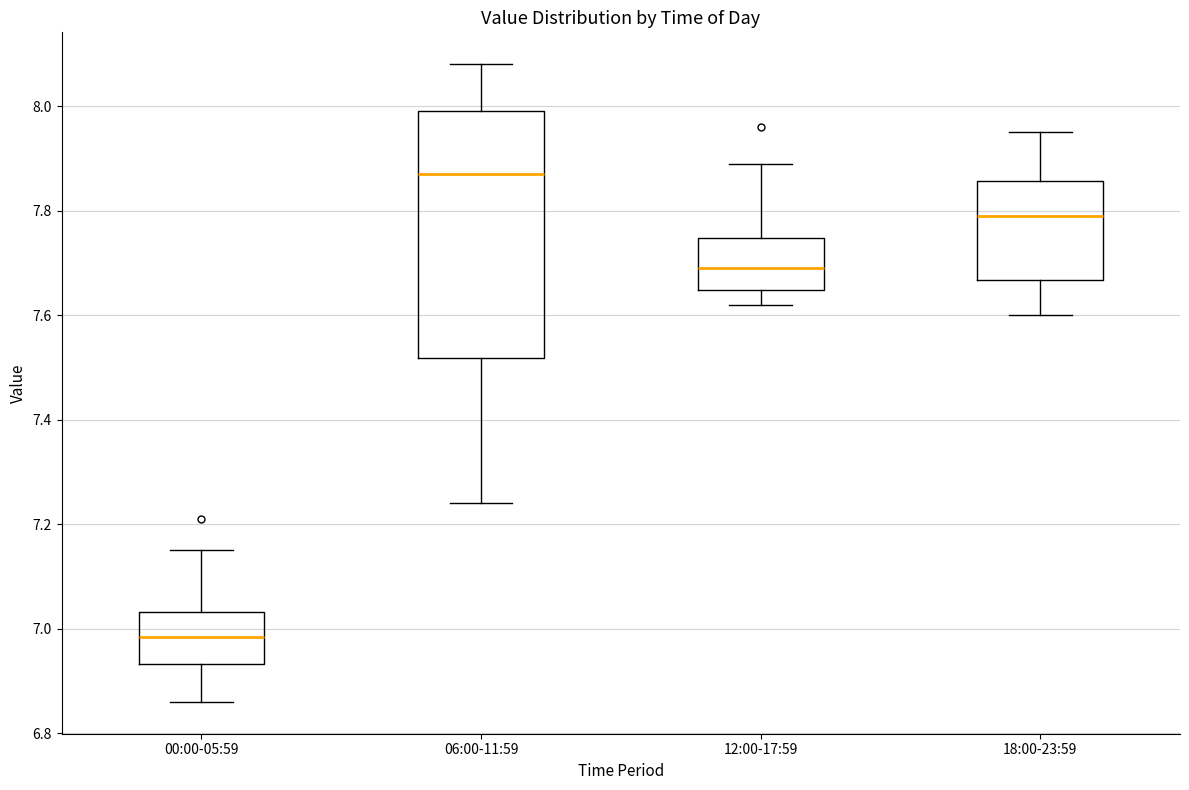

Reading left to right, read every box against the y-axis: the position of its median line, the range the box covers, and the ends of its whiskers. The values are not printed on the chart, so give them approximately, as read against the axis.

00:00-05:59: median 6.98, box 6.94 to 7.04, whiskers 6.86 to 7.16
06:00-11:59: median 7.88, box 7.52 to 8.00, whiskers 7.24 to 8.08
12:00-17:59: median 7.70, box 7.64 to 7.74, whiskers 7.62 to 7.90
18:00-23:59: median 7.80, box 7.66 to 7.86, whiskers 7.60 to 7.96